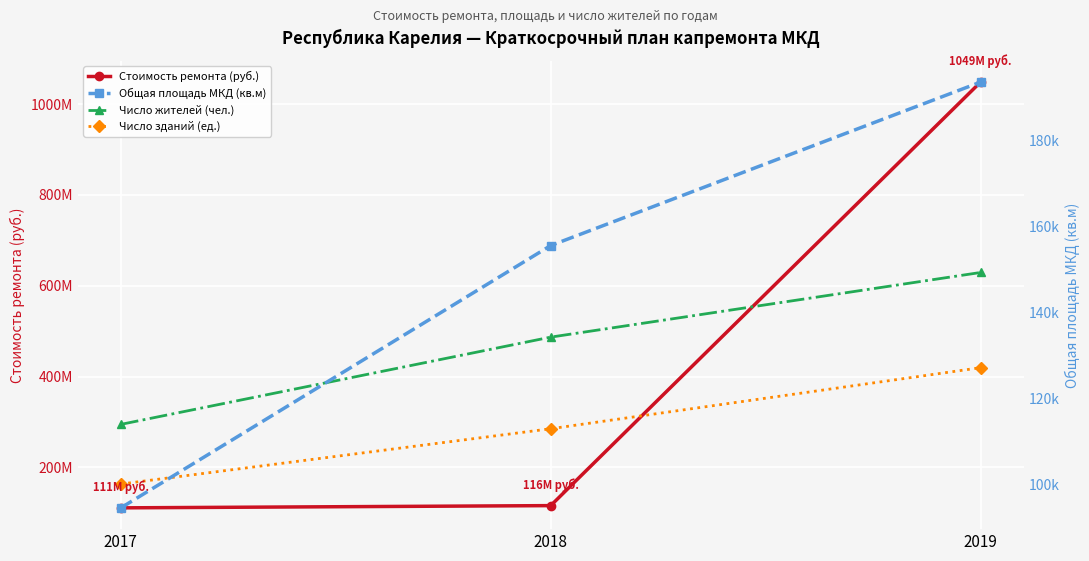

At 2017, list the series in order from largest to smallest.

Число жителей (чел.), Число зданий (ед.), Стоимость ремонта (руб.), Общая площадь МКД (кв.м)